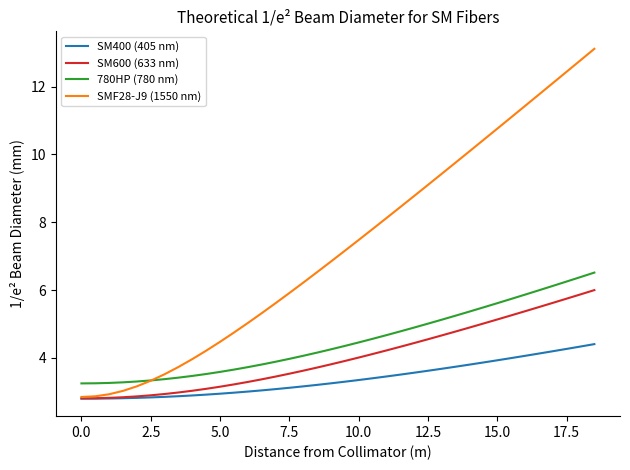

What is the greatest value displayed?

13.1